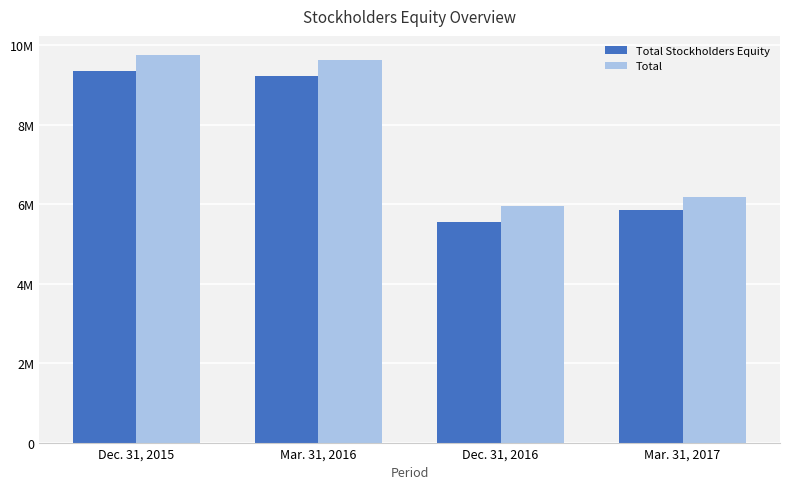

What is the highest value of the Total Stockholders Equity series?

9343643